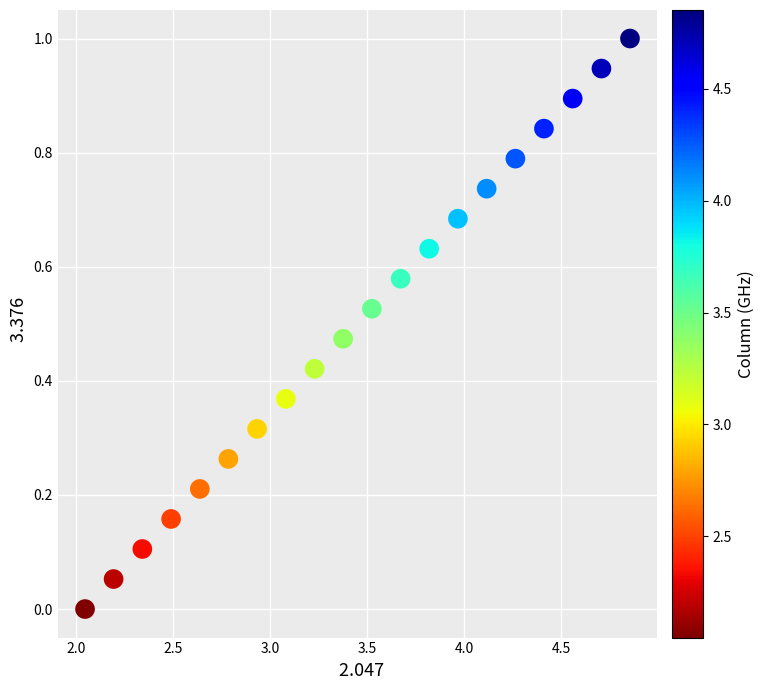

What is the range of X values (max minus min)?

2.8